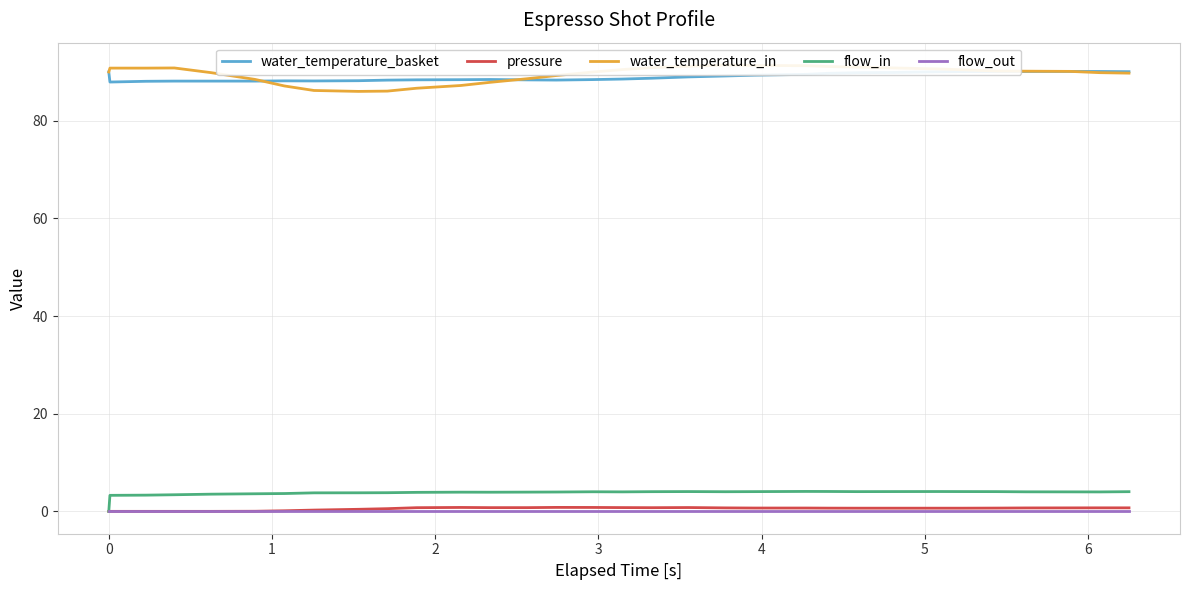

True or false: flow_out and pressure cross at least once.

False